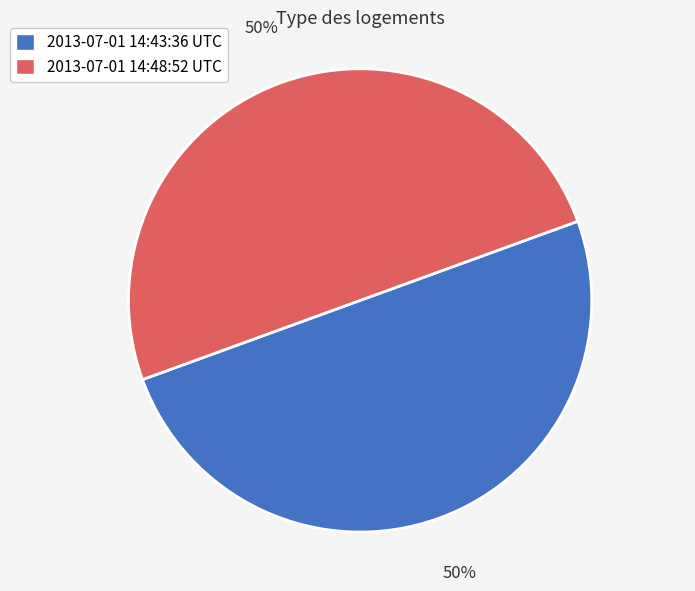

Do 2013-07-01 14:43:36 UTC and 2013-07-01 14:48:52 UTC together represent more than half of the pie?

Yes